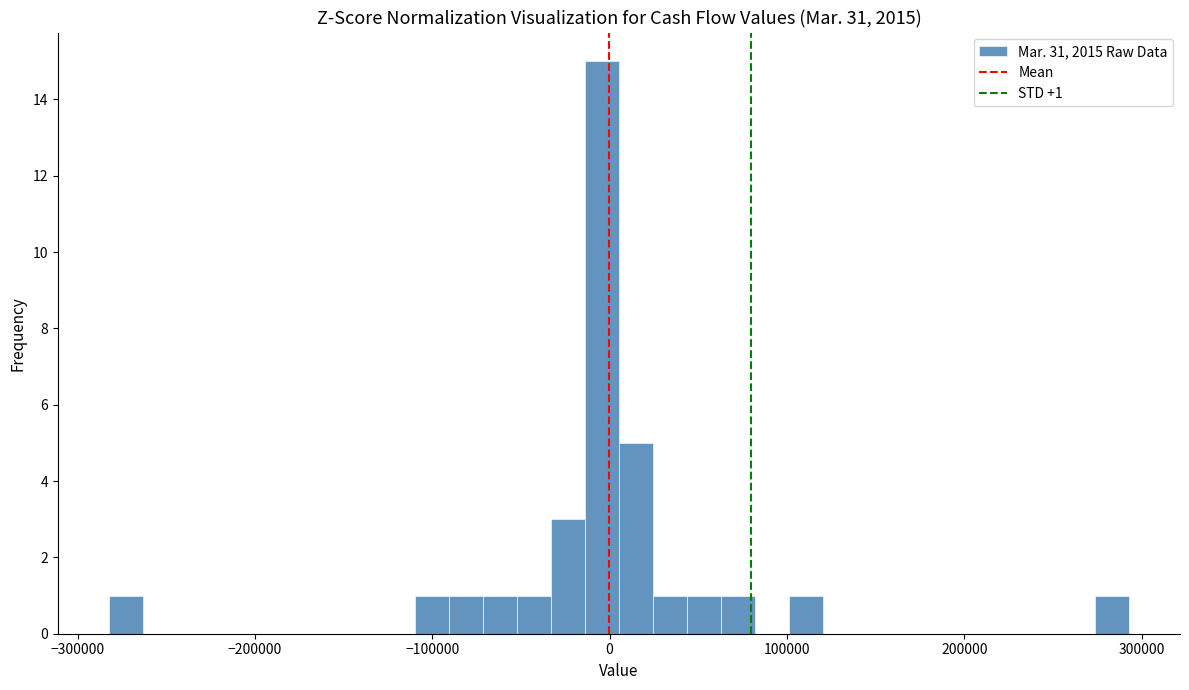

Read against the x-axis, roughly where is the centre of the tallest bar?

0